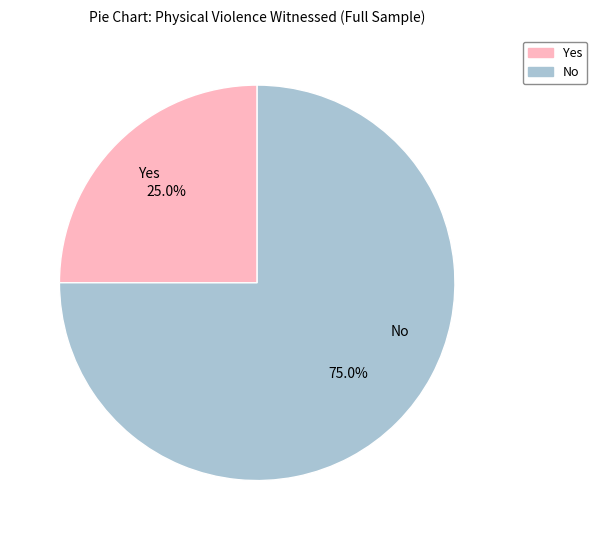

To the nearest percent, what is the difference between the No and Yes slice percentages?

50%